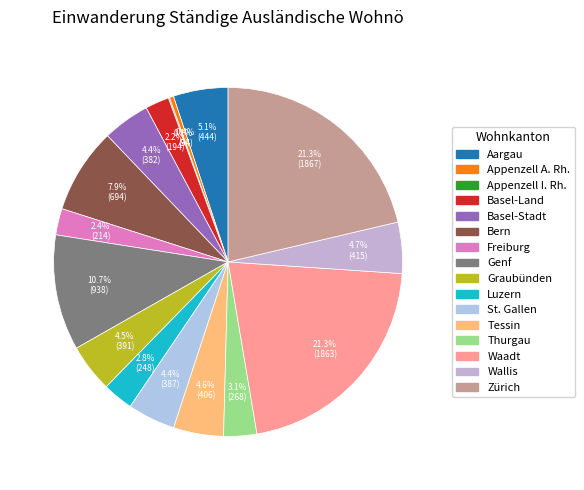

Which slice is the smallest?

Appenzell I. Rh.